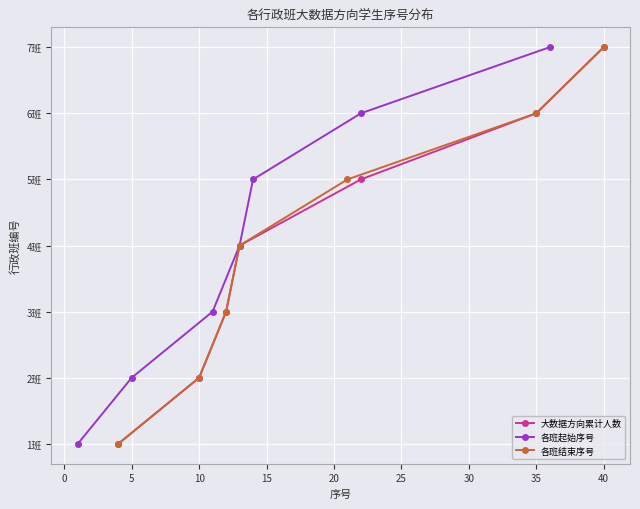

The value of 大数据方向累计人数 at 5 is 4. True or false?

False